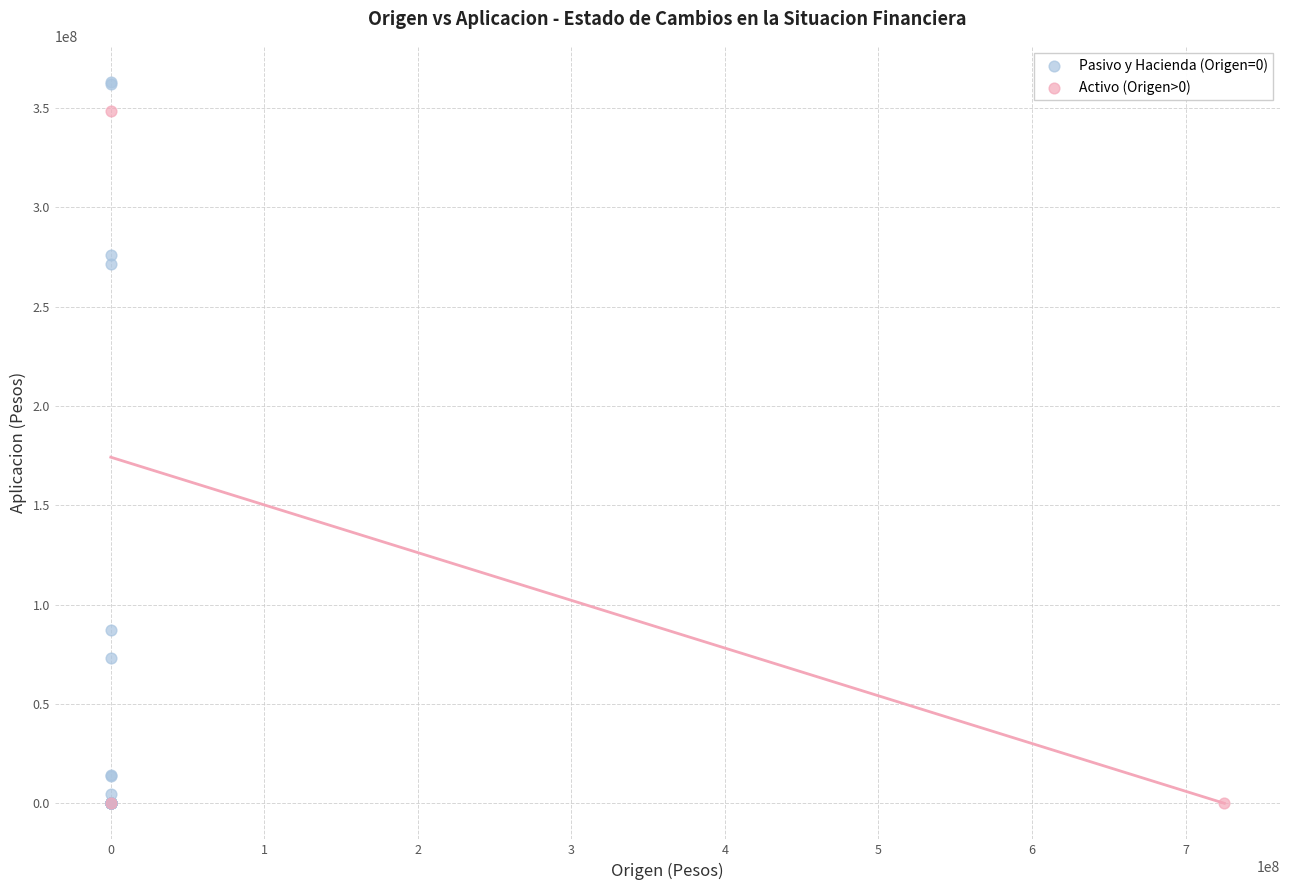

Which series has the widest spread of Y values?

Pasivo y Hacienda (Origen=0)